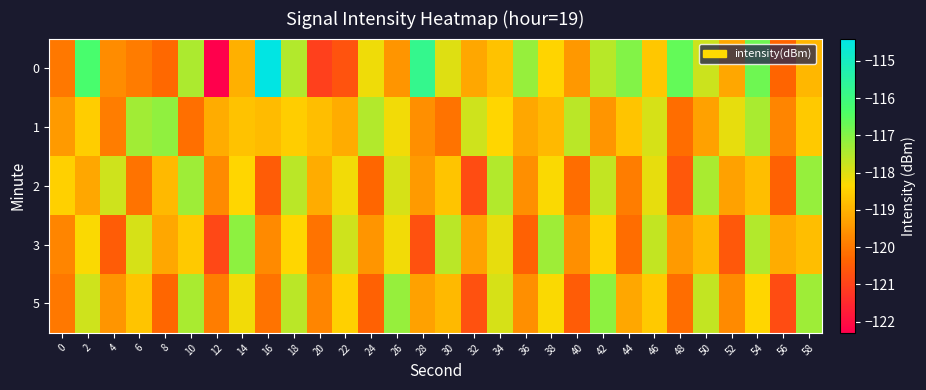

Reading left to right, list all the values displayed in this chart.

0: 0=-120.0	2=-116.3	4=-119.7	6=-120.0	8=-120.3	10=-117.4	12=-122.3	14=-119.0	16=-114.4	18=-117.5	20=-121.1	22=-120.7	24=-118.2	26=-119.5	28=-115.8	30=-118.0	32=-119.2	34=-118.7	36=-117.2	38=-118.4	40=-119.4	42=-117.6	44=-117.0	46=-118.6	48=-116.6	50=-117.8	52=-119.2	54=-116.8	56=-120.3	58=-118.9
1: 0=-119.4	2=-118.6	4=-119.9	6=-117.3	8=-117.1	10=-120.1	12=-119.1	14=-118.7	16=-118.9	18=-118.5	20=-118.8	22=-119.1	24=-117.5	26=-118.2	28=-119.6	30=-120.1	32=-117.8	34=-118.4	36=-119.2	38=-118.9	40=-117.6	42=-119.5	44=-118.7	46=-117.9	48=-120.2	50=-119.3	52=-118.1	54=-117.4	56=-119.8	58=-118.6
2: 0=-118.5	2=-119.2	4=-117.8	6=-120.1	8=-118.9	10=-117.3	12=-119.7	14=-118.4	16=-120.5	18=-117.6	20=-119.1	22=-118.2	24=-120.3	26=-117.9	28=-119.4	30=-118.7	32=-120.8	34=-117.5	36=-119.6	38=-118.3	40=-120.2	42=-117.7	44=-119.9	46=-118.1	48=-120.6	50=-117.4	52=-119.3	54=-118.8	56=-120.4	58=-117.2
3: 0=-119.8	2=-118.3	4=-120.5	6=-117.9	8=-119.2	10=-118.6	12=-120.9	14=-117.1	16=-119.7	18=-118.4	20=-120.1	22=-117.8	24=-119.5	26=-118.2	28=-120.7	30=-117.6	32=-119.3	34=-118.1	36=-120.4	38=-117.3	40=-119.6	42=-118.5	44=-120.2	46=-117.7	48=-119.4	50=-118.9	52=-120.6	54=-117.5	56=-119.1	58=-118.8
5: 0=-120.0	2=-117.8	4=-119.5	6=-118.7	8=-120.3	10=-117.4	12=-119.9	14=-118.2	16=-120.1	18=-117.6	20=-119.8	22=-118.5	24=-120.4	26=-117.2	28=-119.3	30=-118.9	32=-120.7	34=-117.9	36=-119.6	38=-118.3	40=-120.5	42=-117.1	44=-119.2	46=-118.6	48=-120.2	50=-117.7	52=-119.7	54=-118.4	56=-120.8	58=-117.3